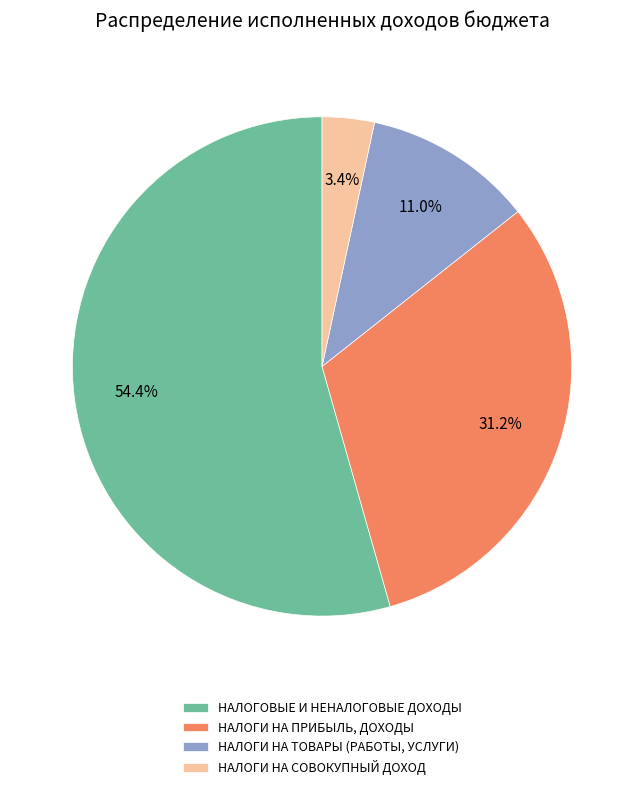

Is there any slice that represents more than half of the pie?

Yes